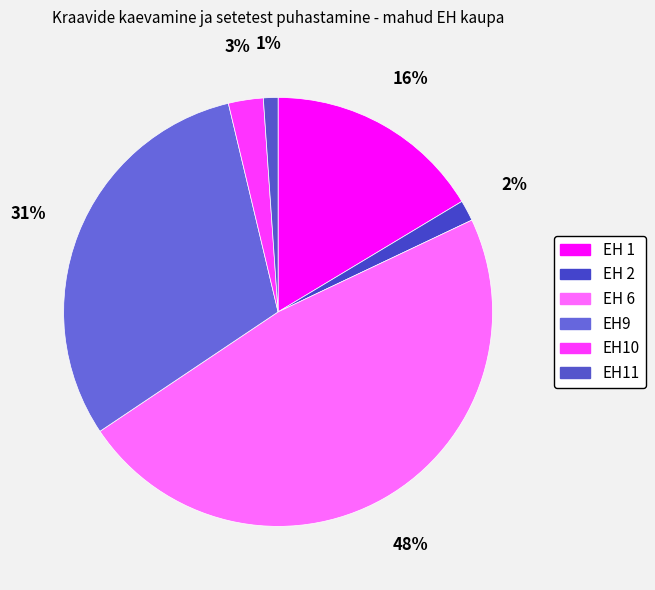

Do EH9 and EH 6 together represent more than half of the pie?

Yes